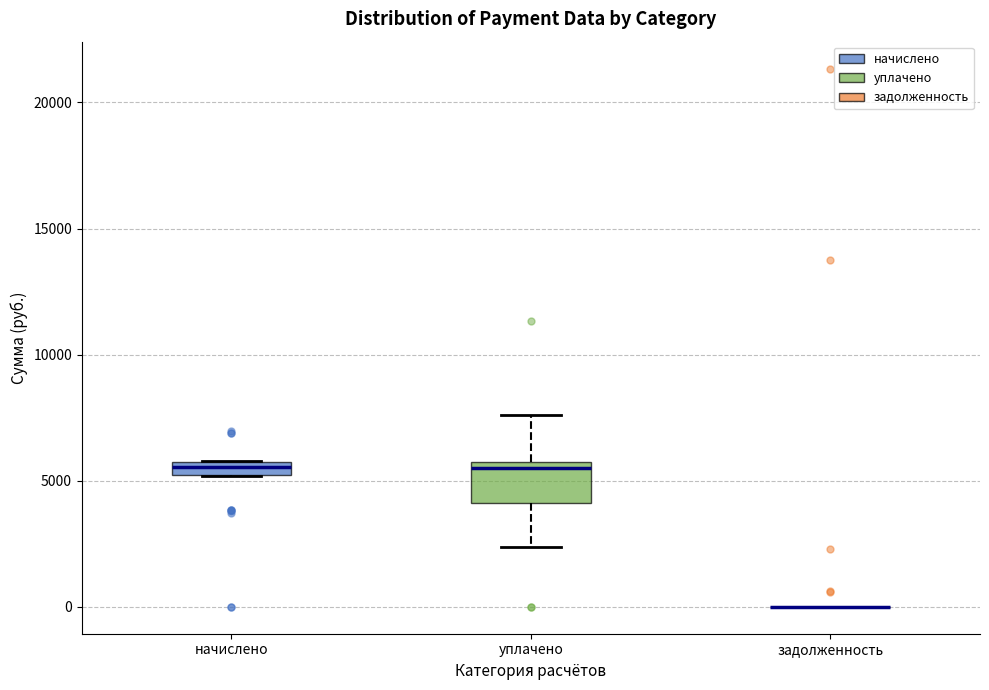

Which box is the tallest, from its lower edge to its upper edge?

уплачено